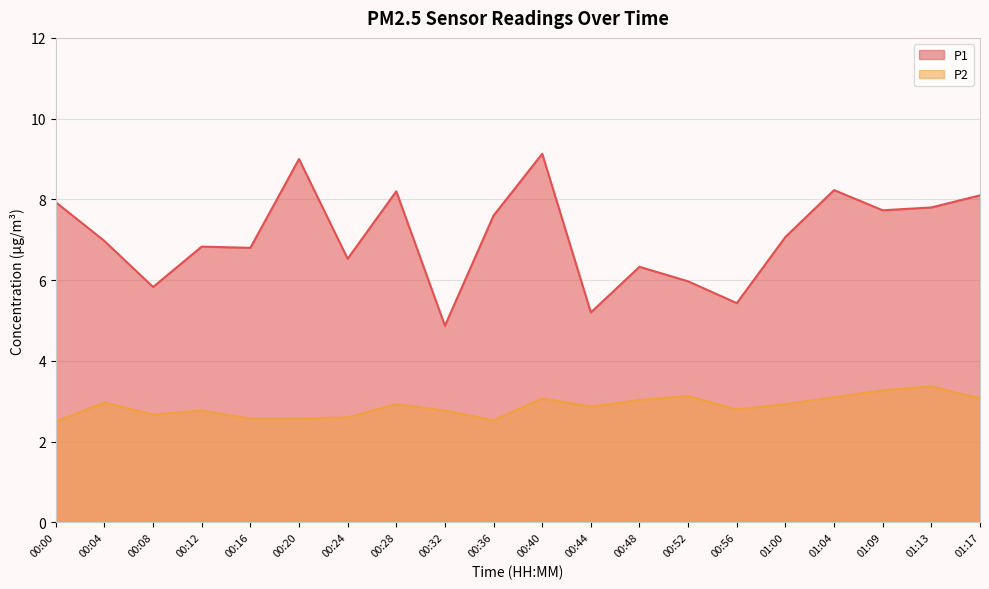

What is the maximum value for P2?

3.4